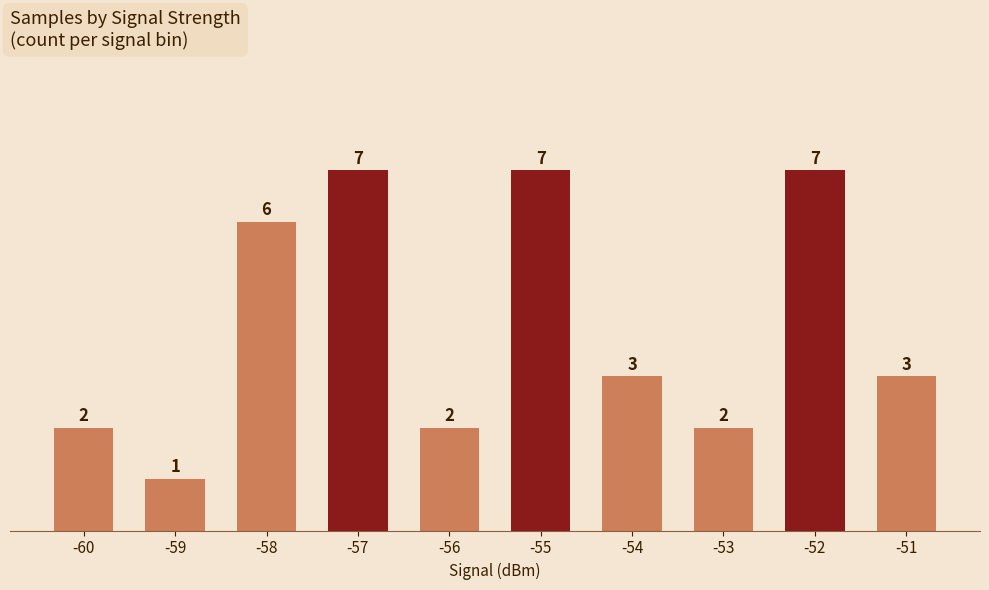

What is the minimum value shown in the chart?

1